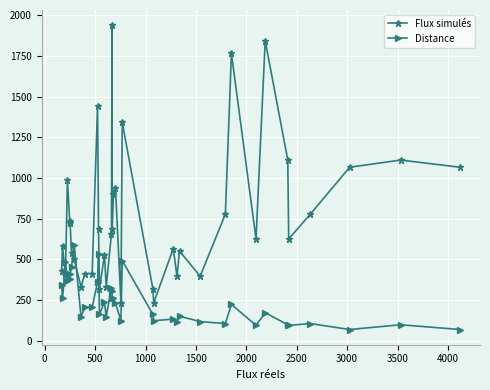

What is the maximum value shown in the chart?

1938.8